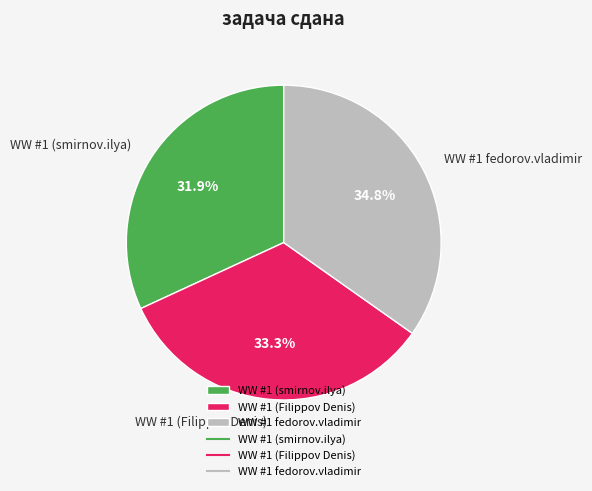

The WW #1 (Filippov Denis) slice represents 33% of the pie. True or false?

True